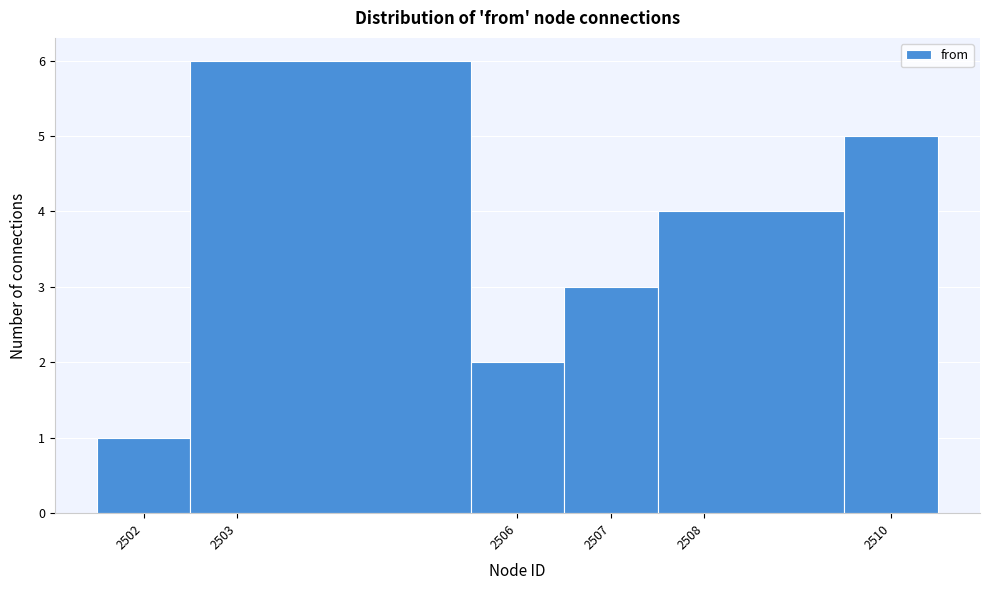

Over which range of the x-axis is the bar tallest?

2502.5 to 2505.5